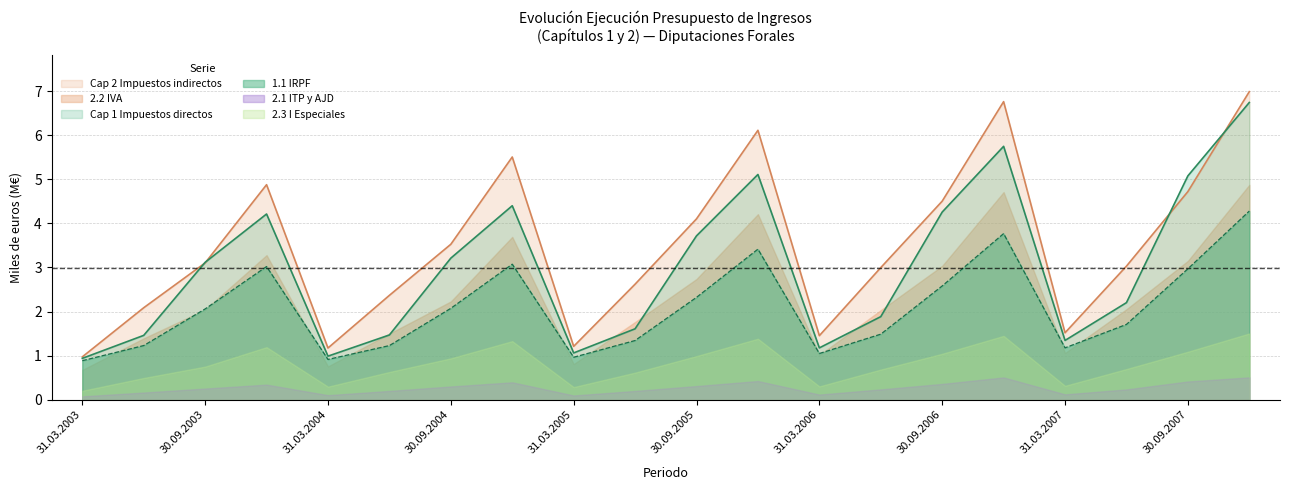

What is the sum of the Cap 1 Impuestos directos values at 31.03.2007 and 31.03.2003?

2.3